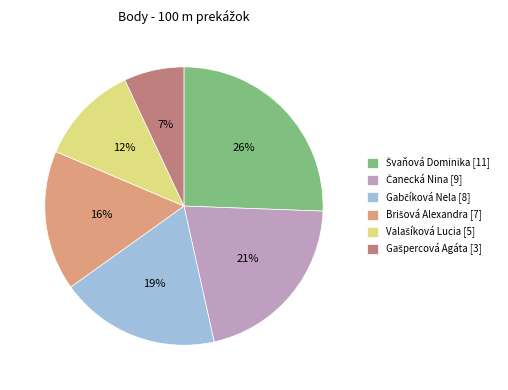

To the nearest percent, what is the average slice percentage?

17%